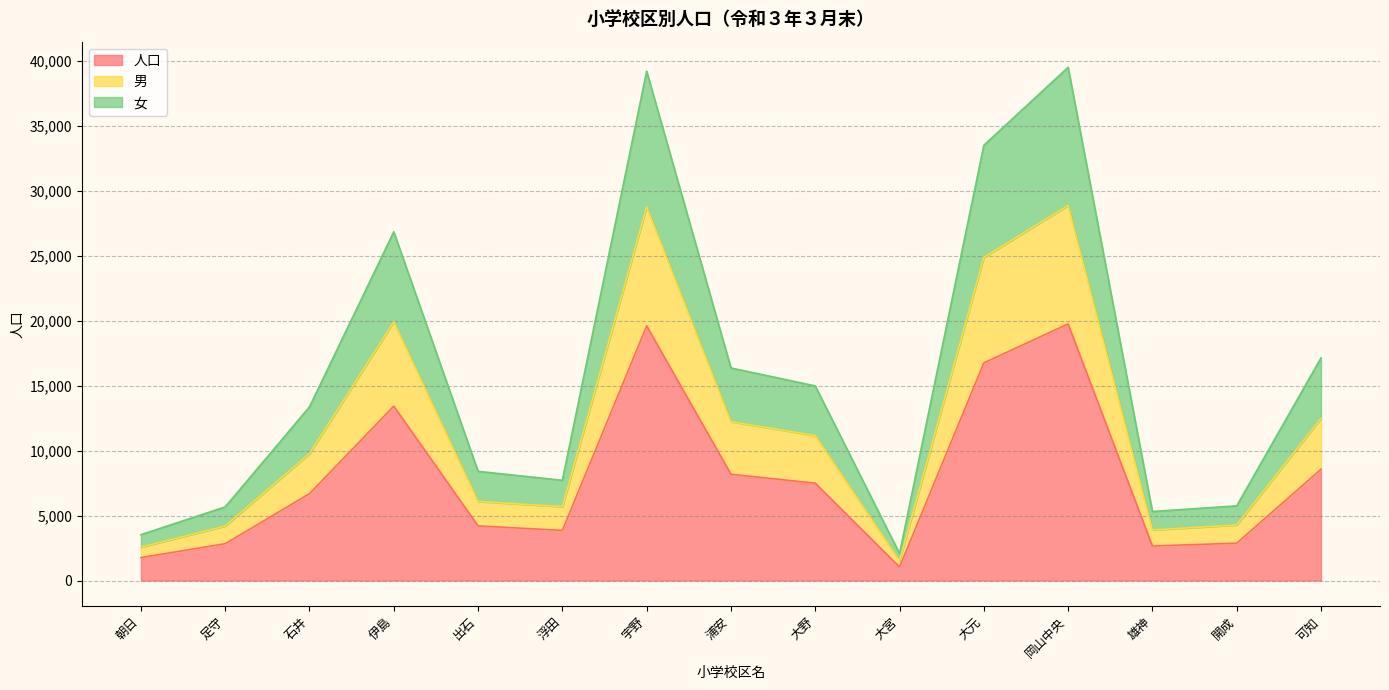

The value of 人口 at 浦安 is 8181. True or false?

True